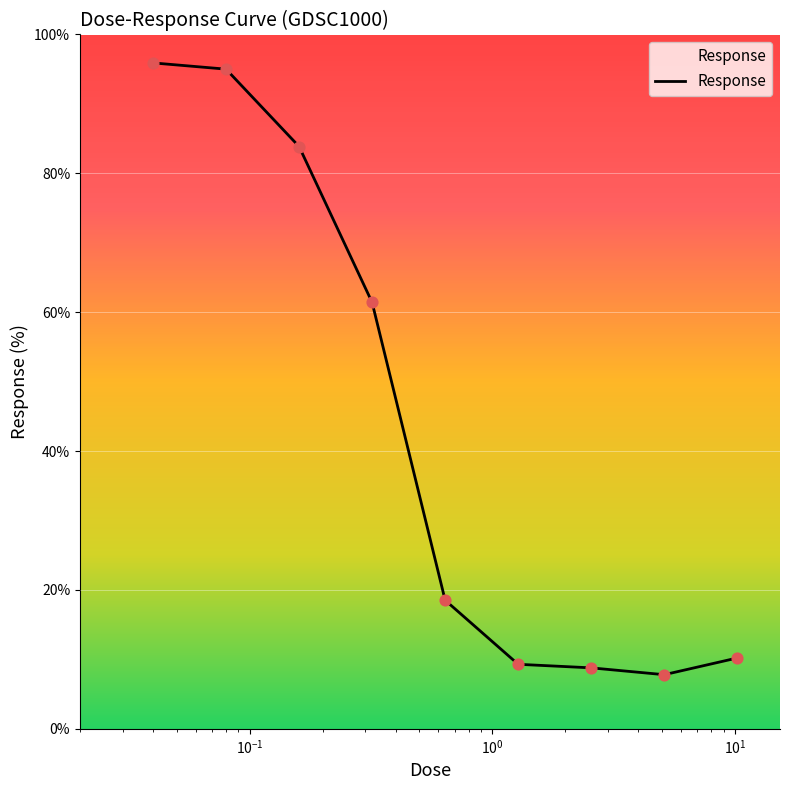

What is the difference between the maximum and minimum values?

88.1